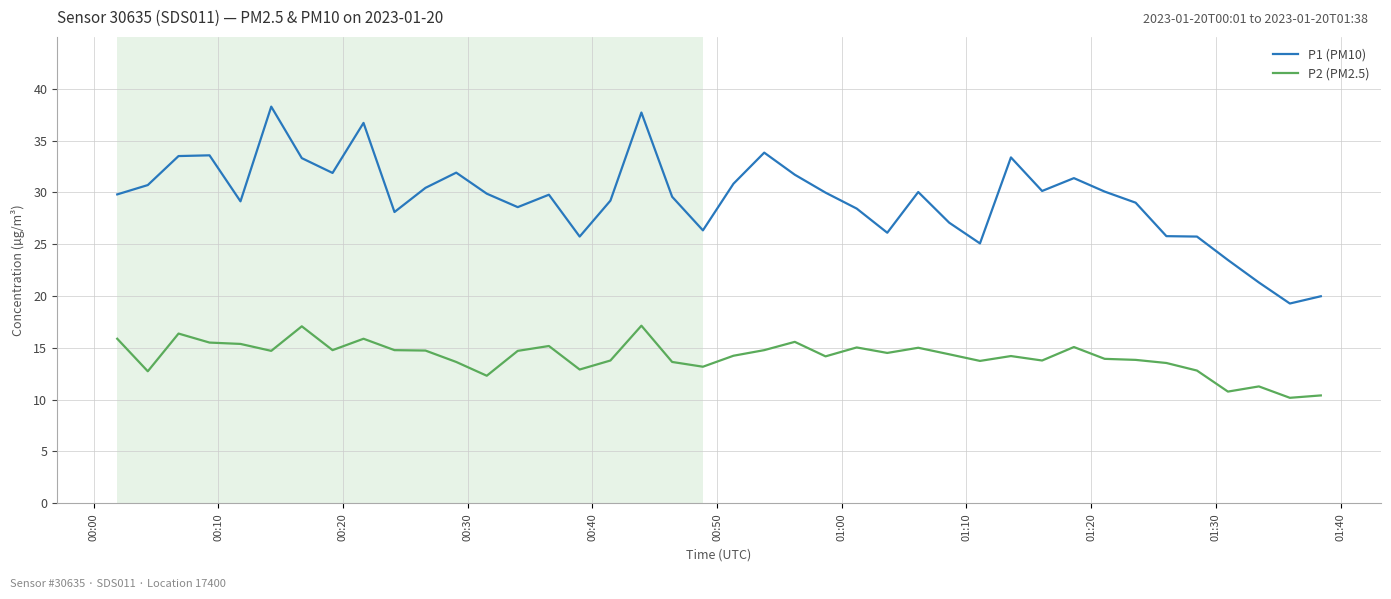

True or false: P1 (PM10) and P2 (PM2.5) cross at least once.

False